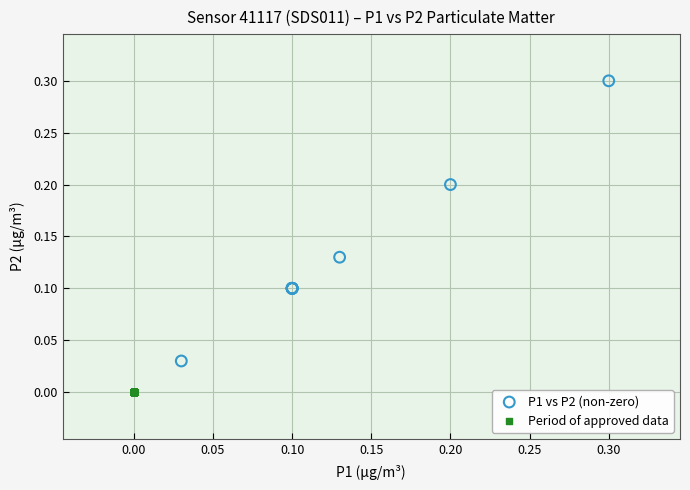

Which series contains the lowest Y value?

Period of approved data